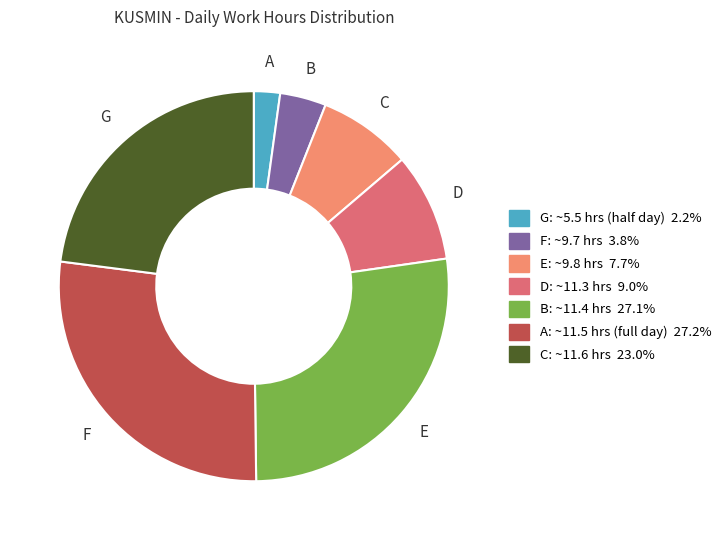

Does any single category account for the majority?

No